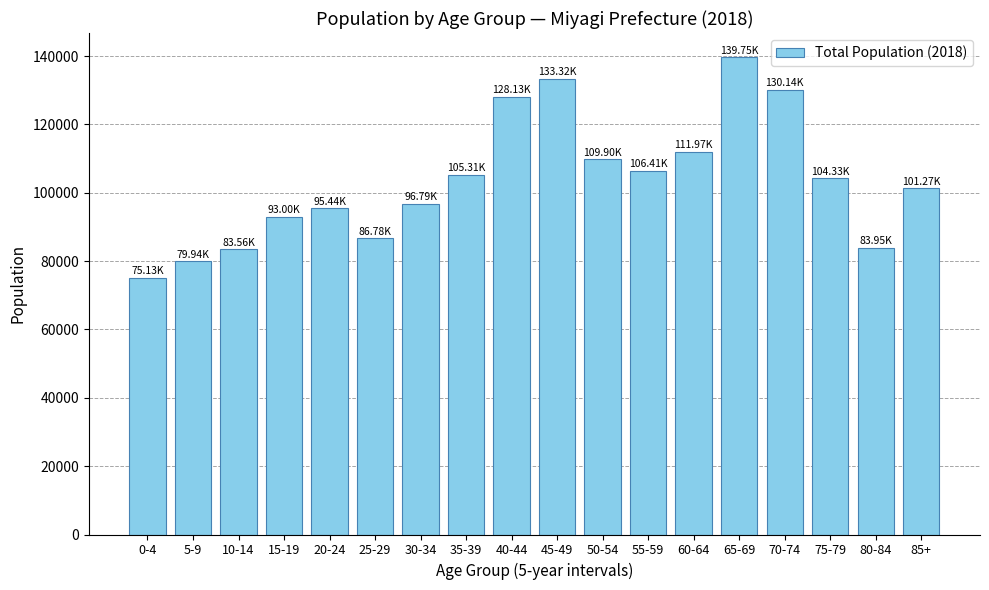

What is the sum of all values?

1865120